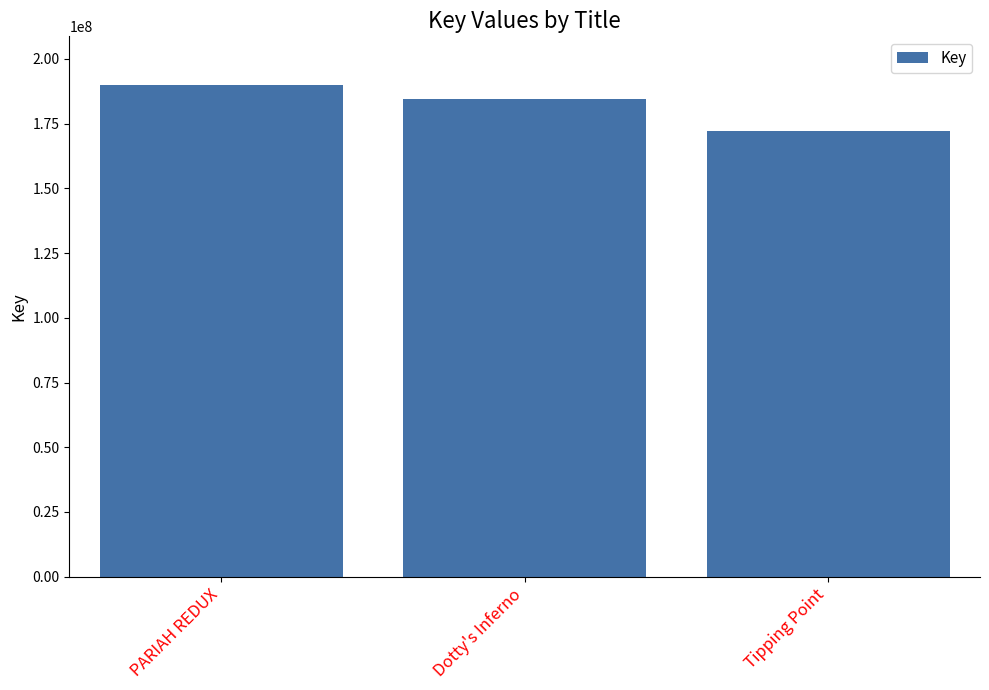

What position from the right is PARIAH REDUX?

3